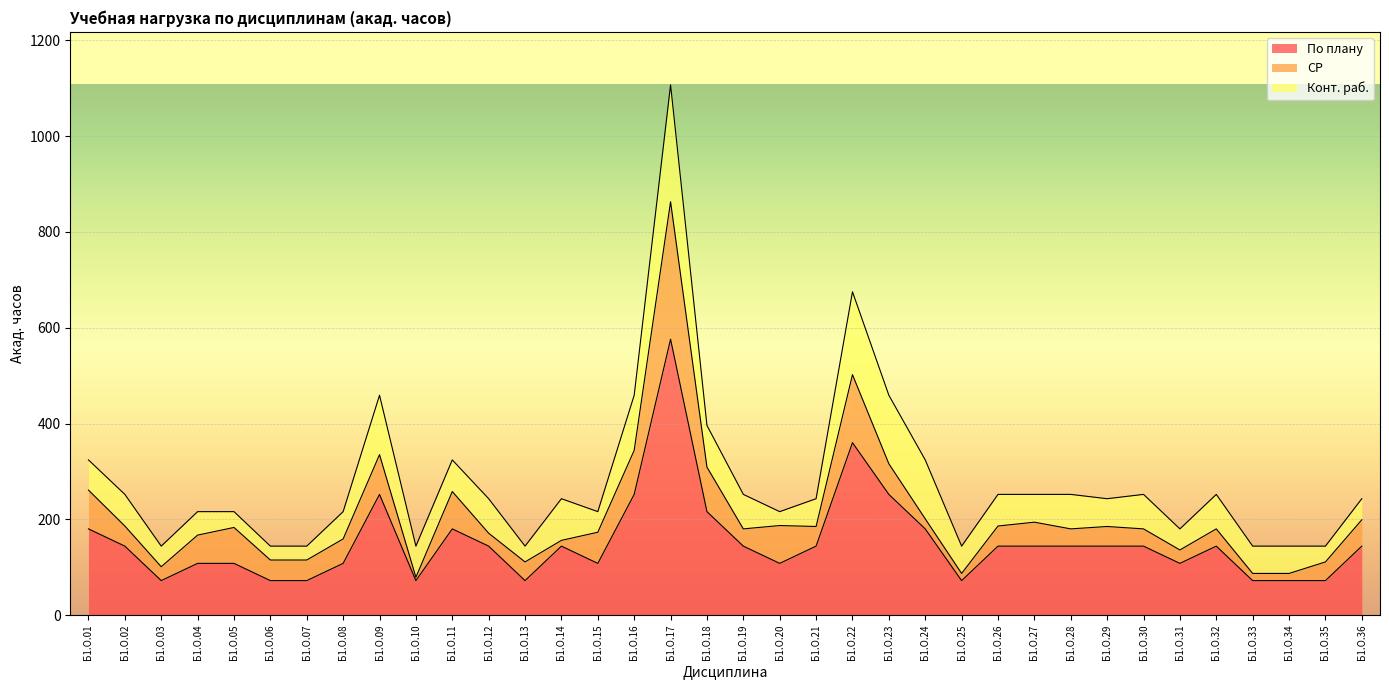

Where is the first local minimum for СР?

Б1.О.03